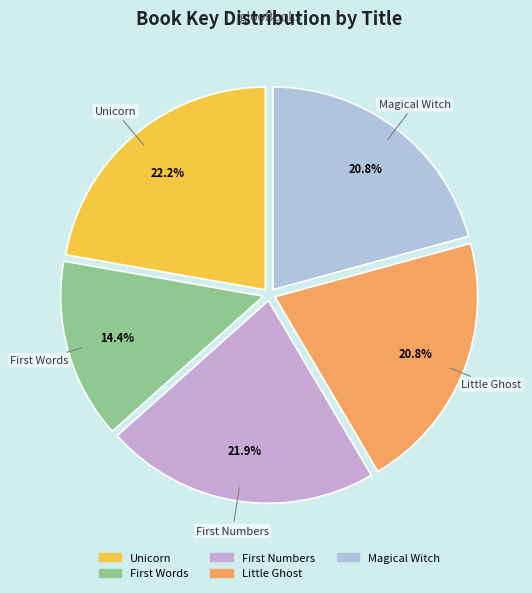

Is it true that Little Ghost is 12% of the pie?

False